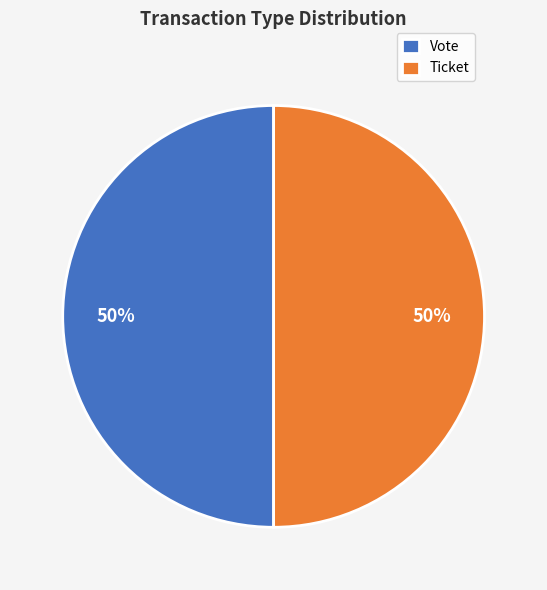

What percentage is the Vote slice, to the nearest percent?

50%